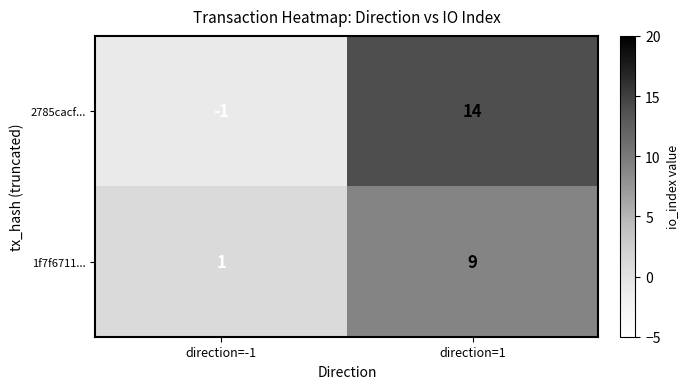

At which label is 2785cacf... closest to 6?

direction=-1